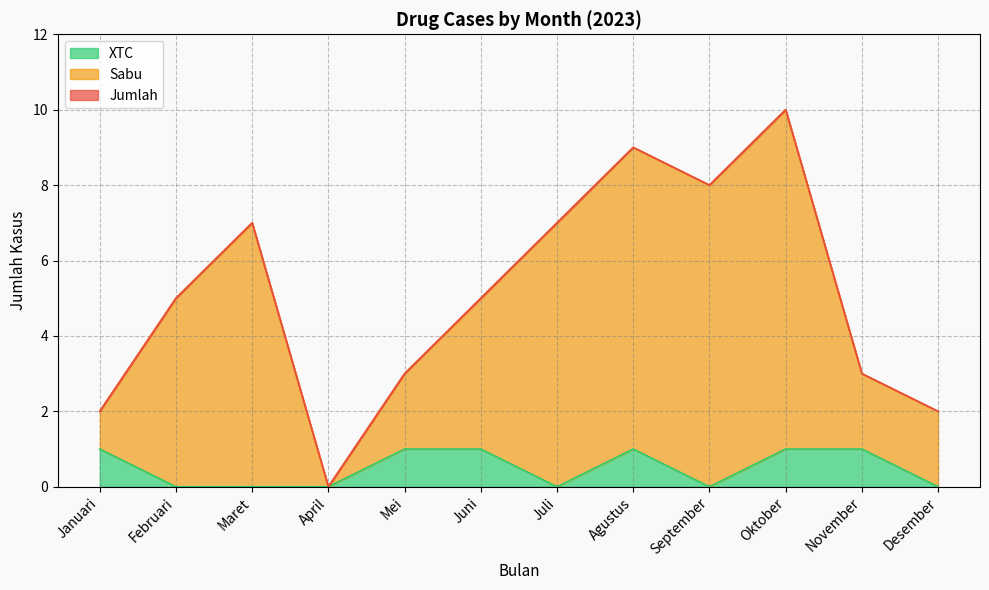

How many data points does each series have?

12